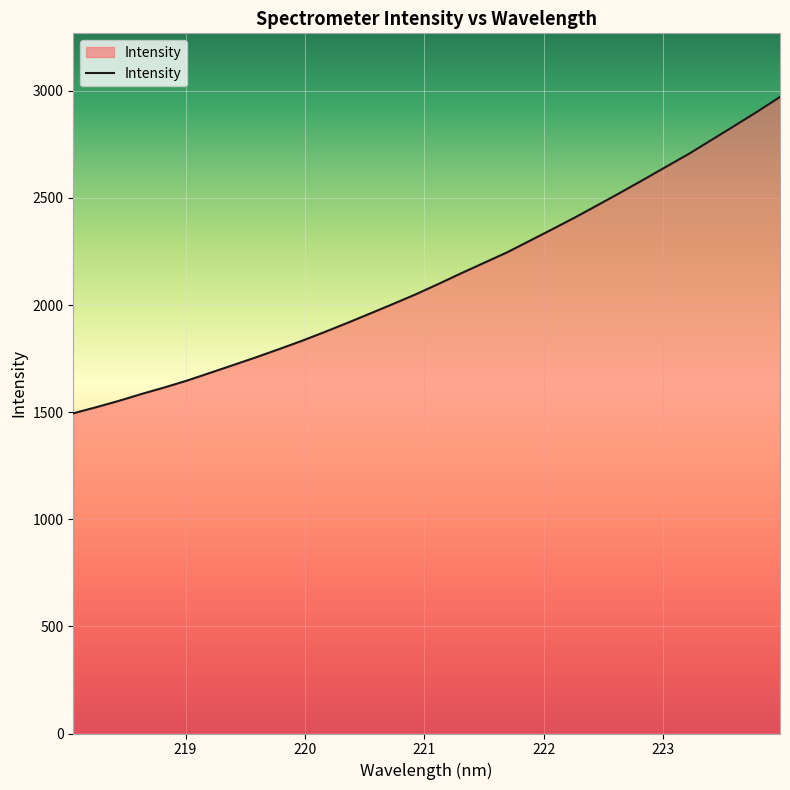

What is the difference between the maximum and minimum values?

1476.5